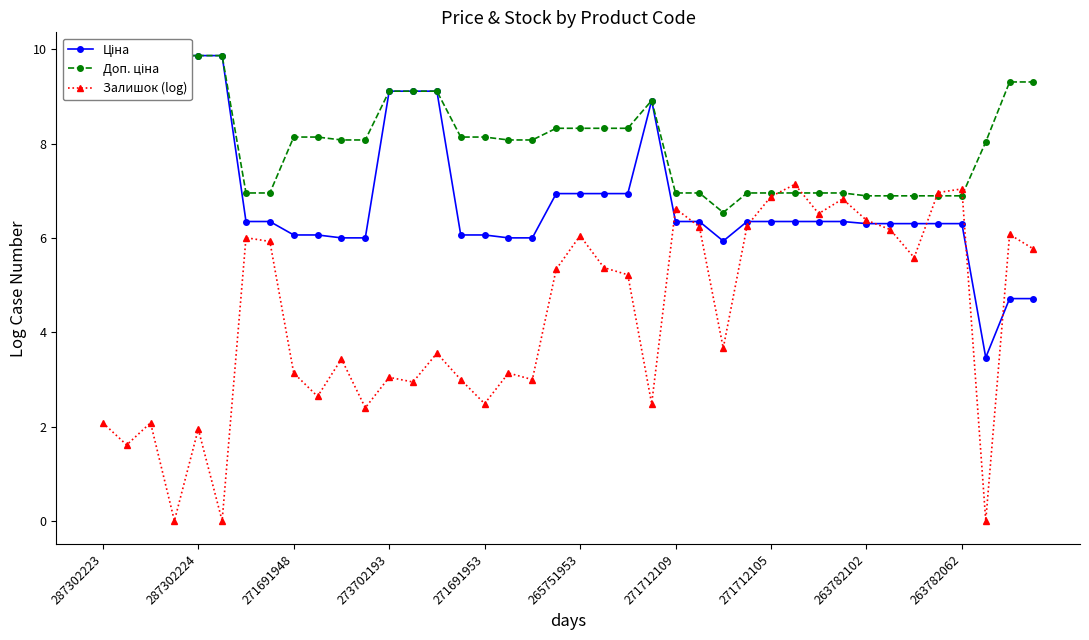

Count the number of categories in the chart.

40